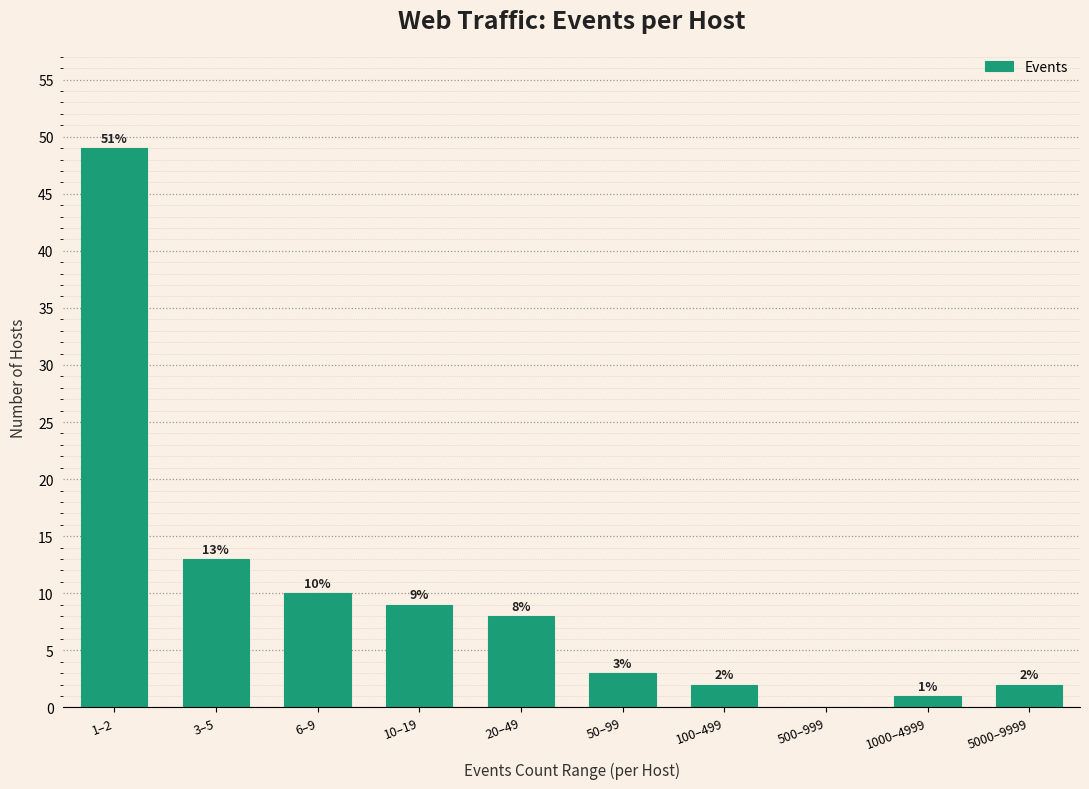

Reading left to right, list all the values displayed in this chart.

1–2=49	3–5=13	6–9=10	10–19=9	20–49=8	50–99=3	100–499=2	500–999=0	1000–4999=1	5000–9999=2